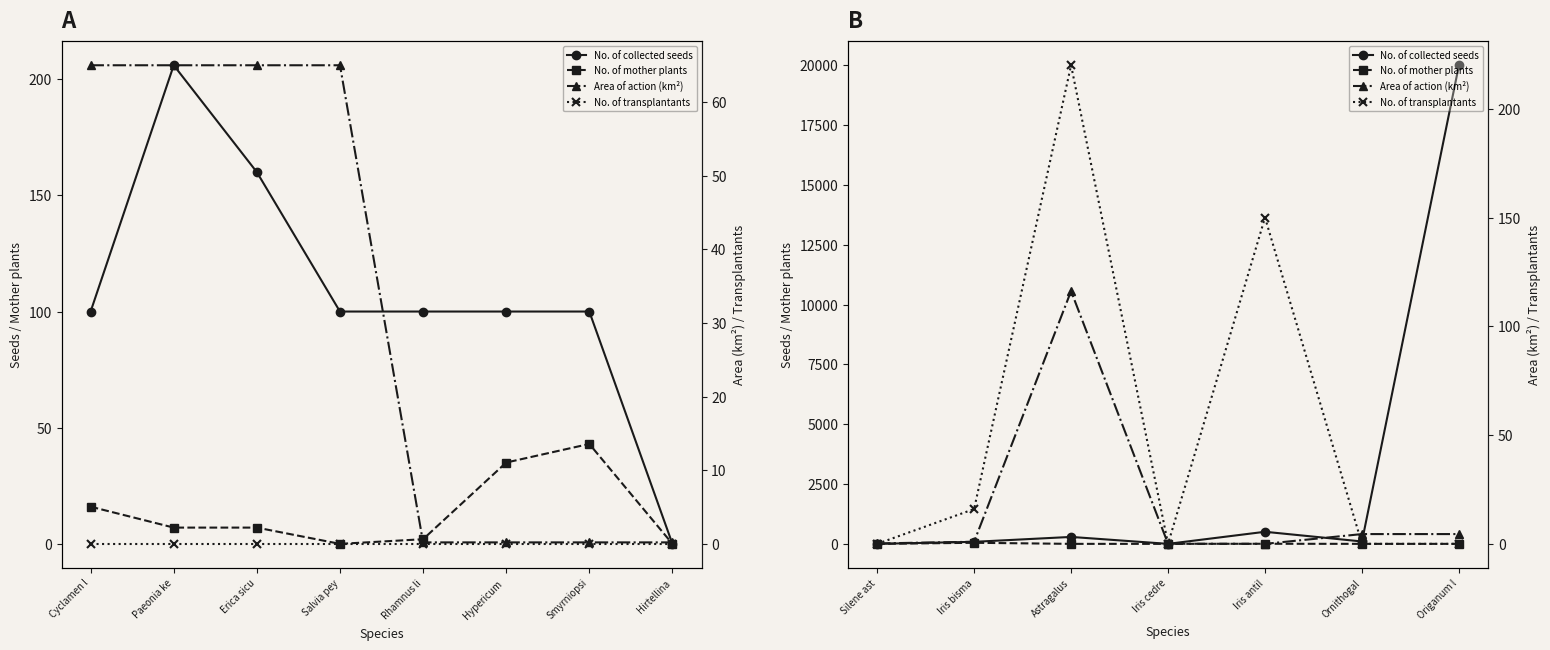

What is the highest value of the No. of transplantants series?

220.0